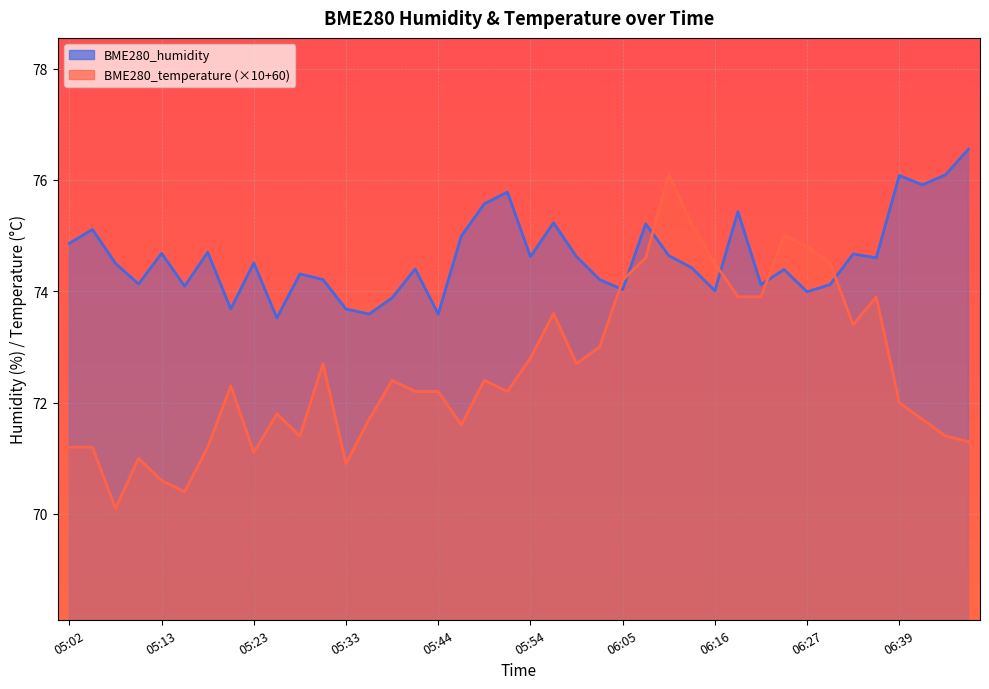

What is the average value of the BME280_temperature series?

72.6